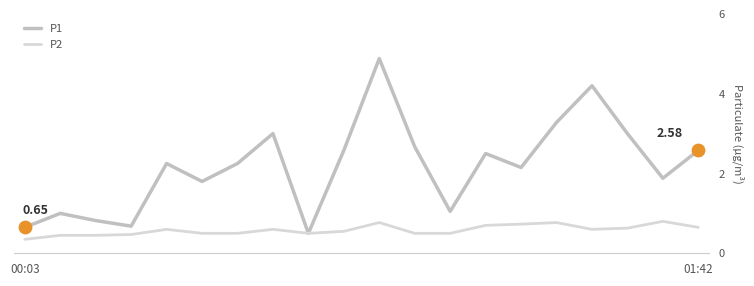

Which series has the widest spread of values?

P1